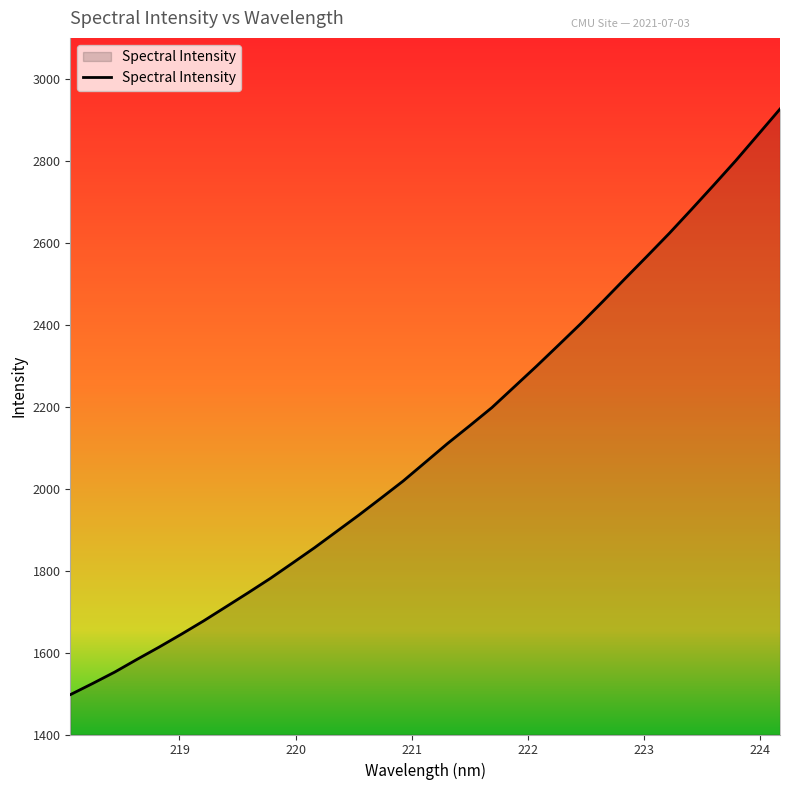

What is the minimum value shown in the chart?

1497.2